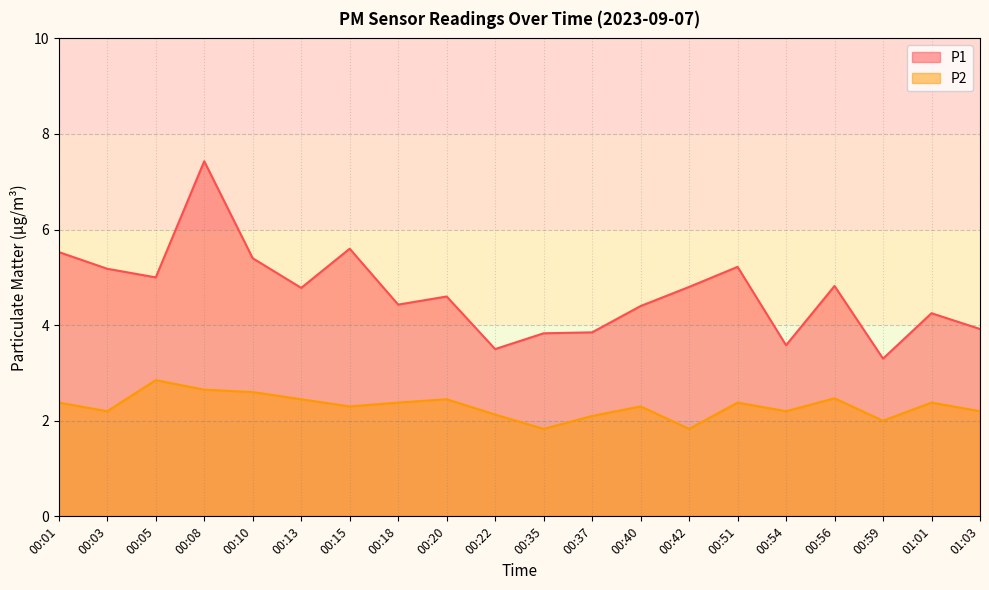

What is the lowest value of the P2 series?

1.8